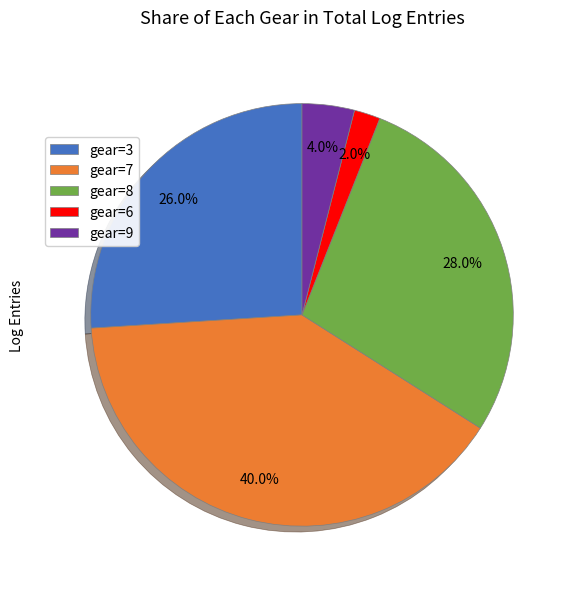

Do gear=9 and gear=7 together represent more than half of the pie?

No